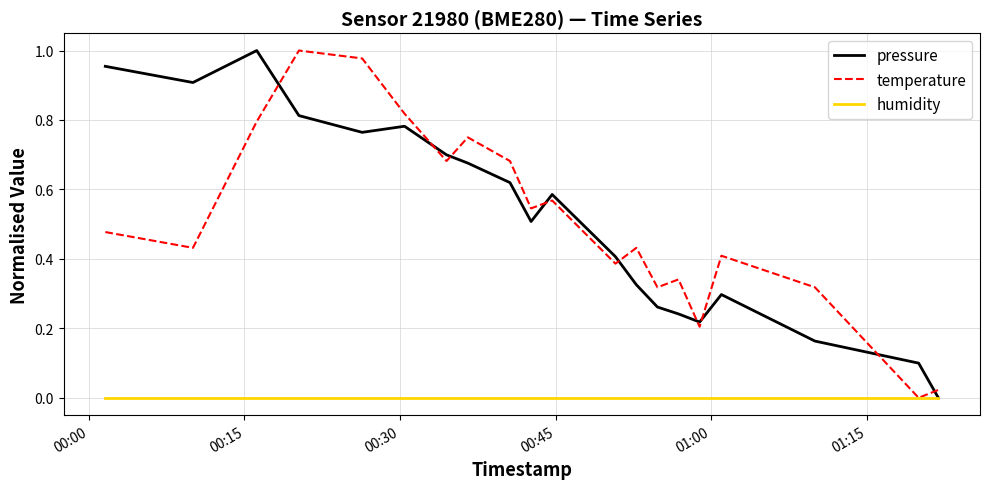

Reading left to right, list all the values displayed in this chart.

pressure: 1.0	0.9	1.0	0.8	0.8	0.8	0.7	0.7	0.6	0.5	0.6	0.4	0.3	0.3	0.2	0.2	0.3	0.2	0.1	0.0
temperature: 0.5	0.4	0.8	1.0	1.0	0.8	0.7	0.8	0.7	0.5	0.6	0.4	0.4	0.3	0.3	0.2	0.4	0.3	0.0	0.0
humidity: 0.0	0.0	0.0	0.0	0.0	0.0	0.0	0.0	0.0	0.0	0.0	0.0	0.0	0.0	0.0	0.0	0.0	0.0	0.0	0.0